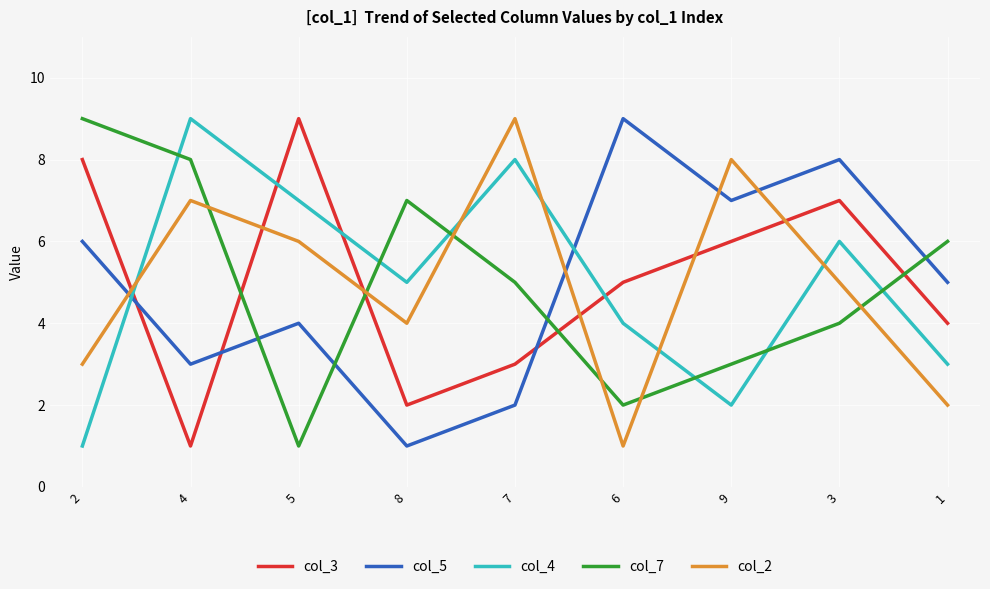

Reading left to right, extract all data points from this chart.

col_3: 2=8	4=1	5=9	8=2	7=3	6=5	9=6	3=7	1=4
col_5: 2=6	4=3	5=4	8=1	7=2	6=9	9=7	3=8	1=5
col_4: 2=1	4=9	5=7	8=5	7=8	6=4	9=2	3=6	1=3
col_7: 2=9	4=8	5=1	8=7	7=5	6=2	9=3	3=4	1=6
col_2: 2=3	4=7	5=6	8=4	7=9	6=1	9=8	3=5	1=2